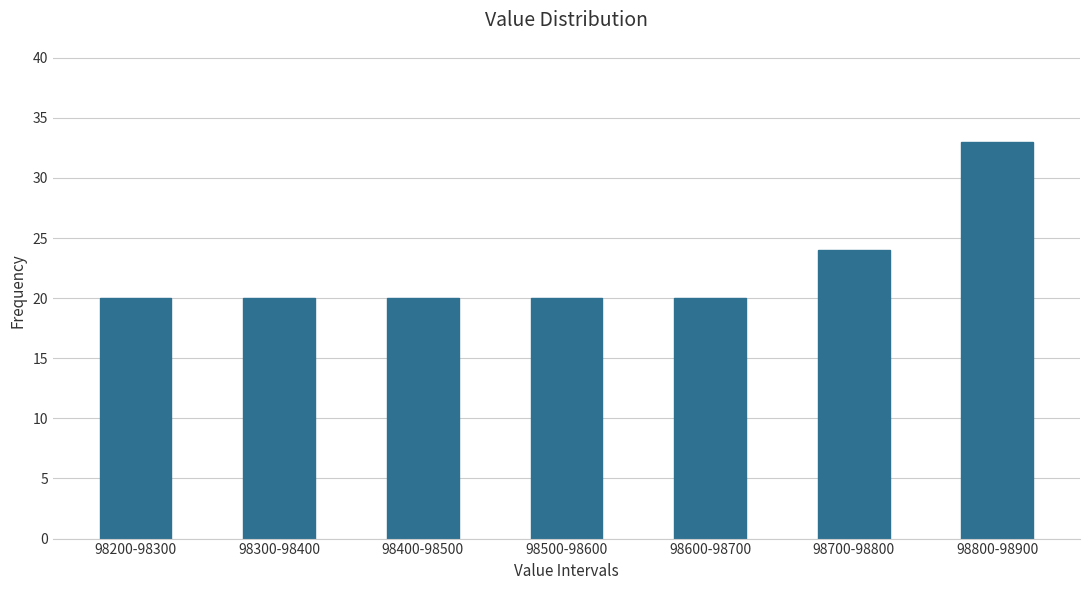

Reading left to right, what are all the values shown in this chart?

20	20	20	20	20	24	33